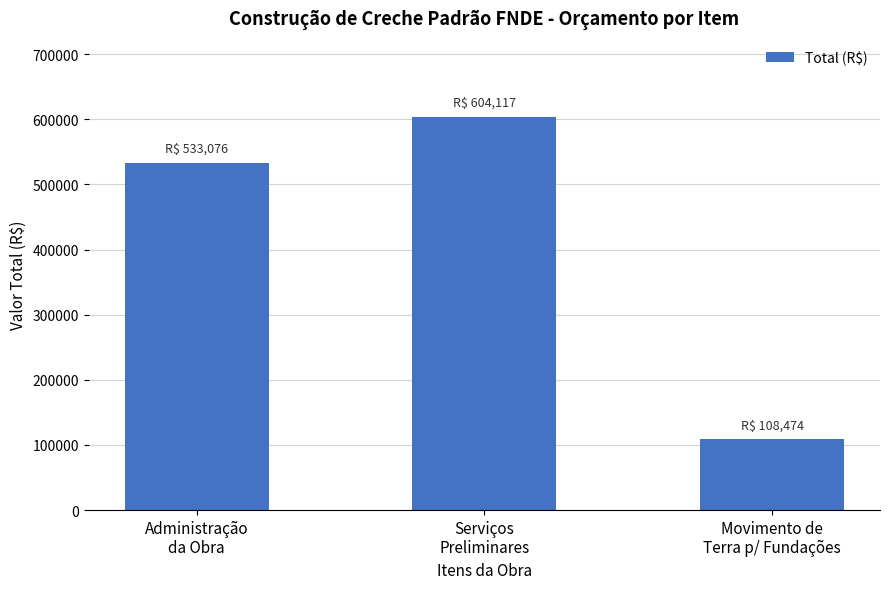

What is the value of the 1st bar from the left?

533075.5